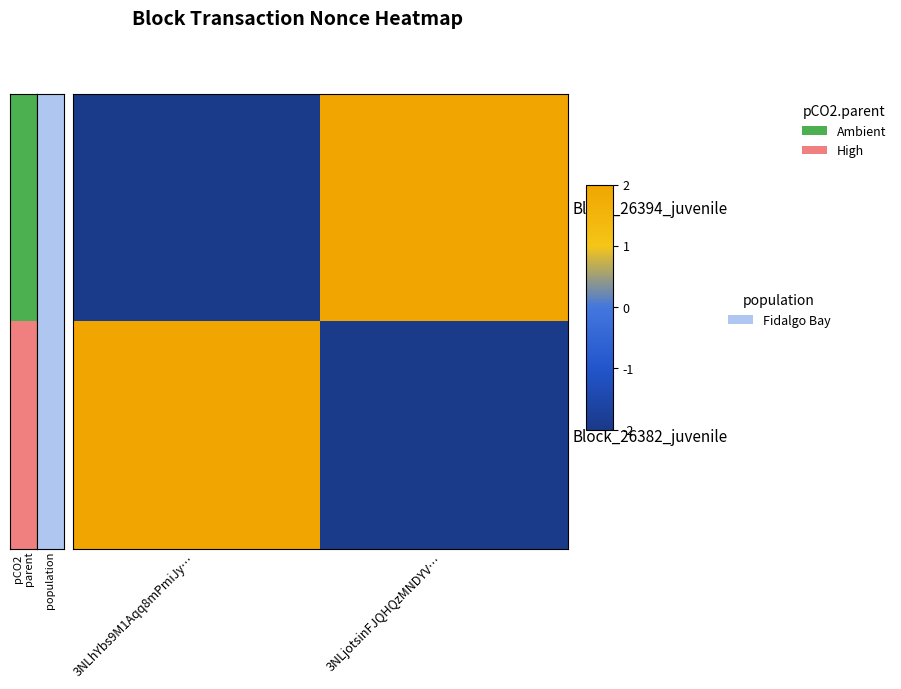

Which has a higher value, 3NLhYbs9M1Aqq8mPmiJy… or 3NLjotsinFJQHQzMNDYV…?

3NLjotsinFJQHQzMNDYV…